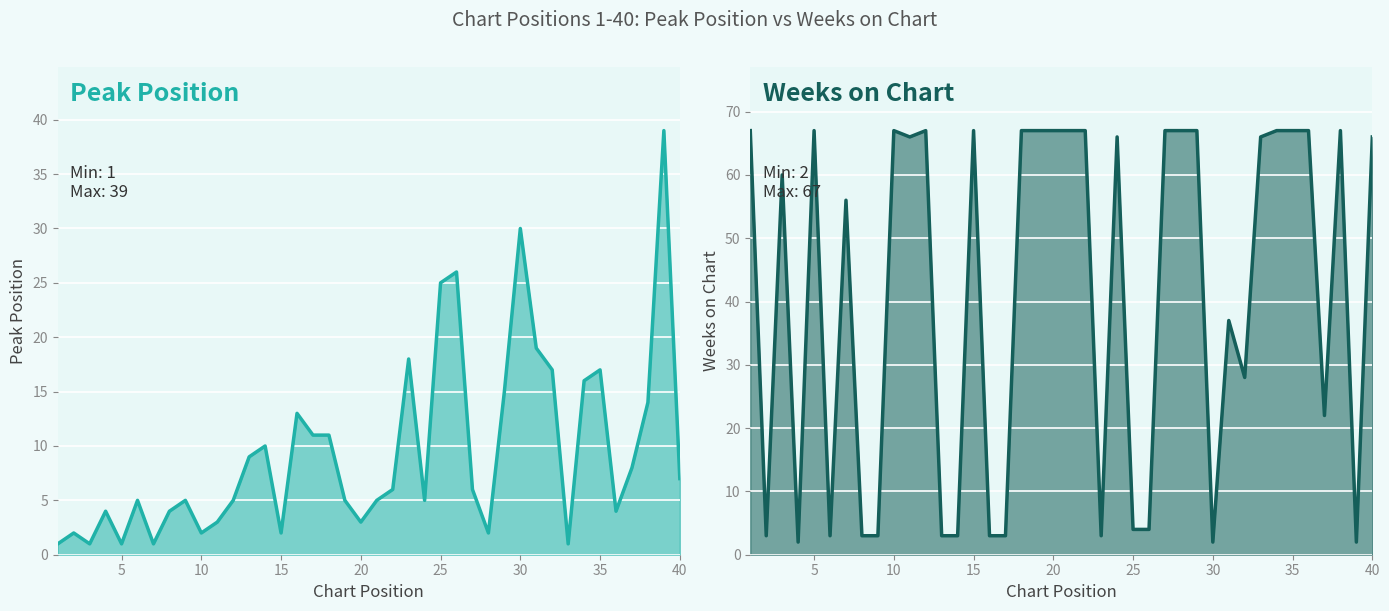

What is the difference between the maximum and minimum values in the Weeks on Chart series?

65